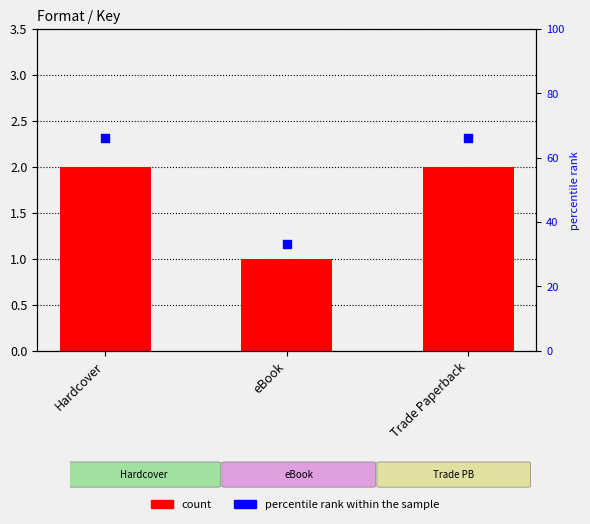

Which series contains the highest Y value?

percentile rank within the sample